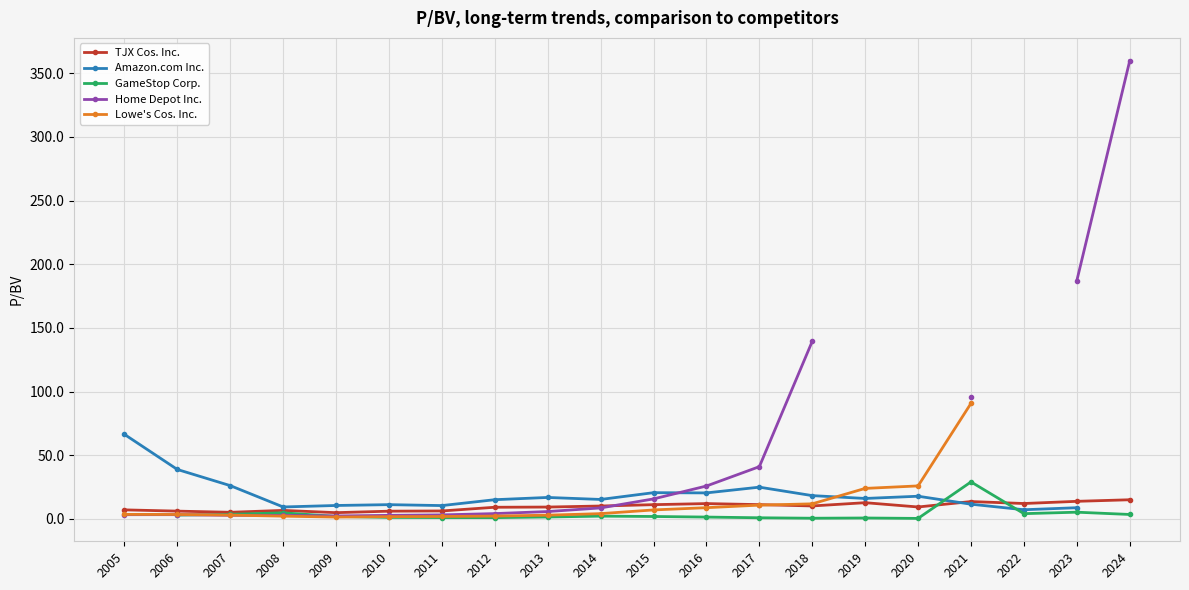

The value of TJX Cos. Inc. at 2018 is 7.1. True or false?

False